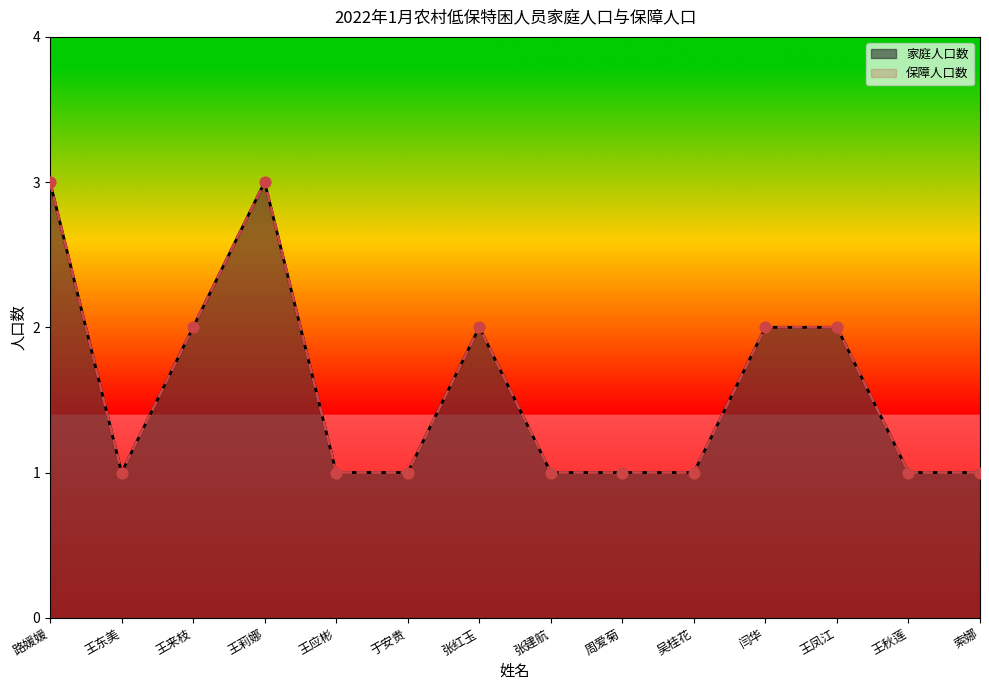

Which series reaches the minimum Y coordinate?

家庭人口数